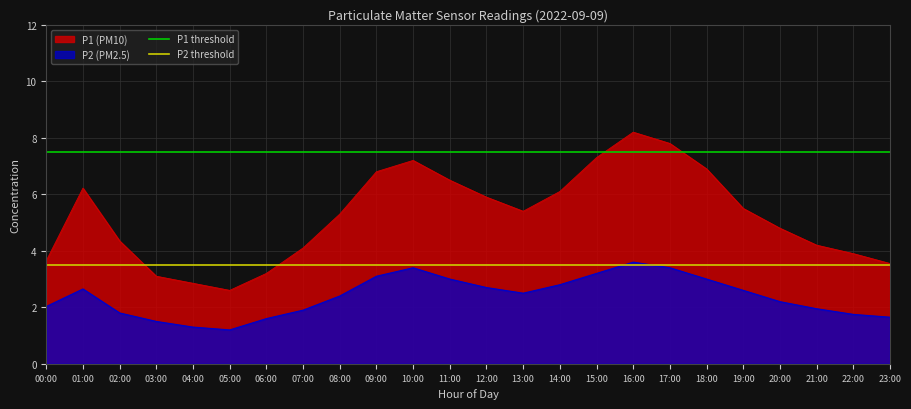

True or false: P2 (PM2.5) and P1 (PM10) intersect in this chart.

False